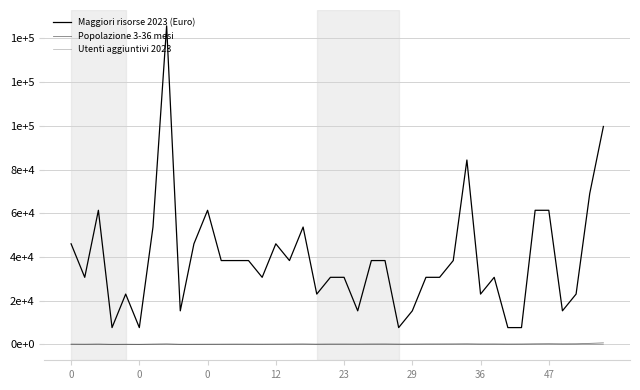

Does the chart have visible grid lines?

Yes